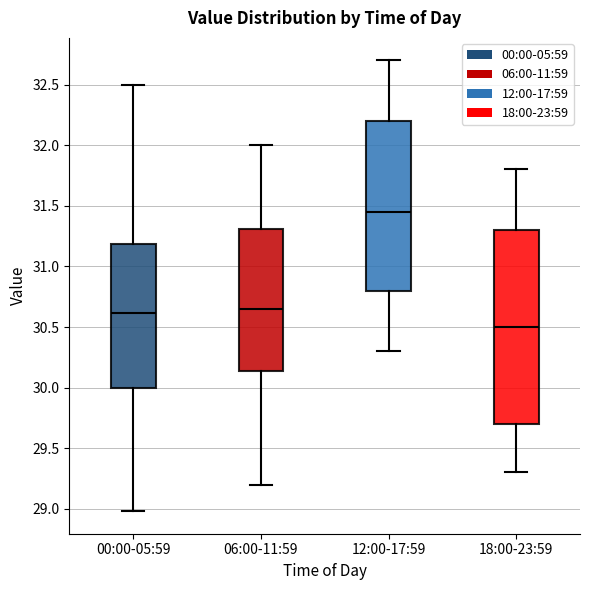

Reading left to right, transcribe this box plot: for each box, give where its median line is, the range the box spans, and where its two whiskers end, as read against the y-axis. The values are not printed on the chart, so give them approximately, as read against the axis.

00:00-05:59: median 30.60, box 30.00 to 31.20, whiskers 29.00 to 32.50
06:00-11:59: median 30.65, box 30.15 to 31.30, whiskers 29.20 to 32.00
12:00-17:59: median 31.45, box 30.80 to 32.20, whiskers 30.30 to 32.70
18:00-23:59: median 30.50, box 29.70 to 31.30, whiskers 29.30 to 31.80